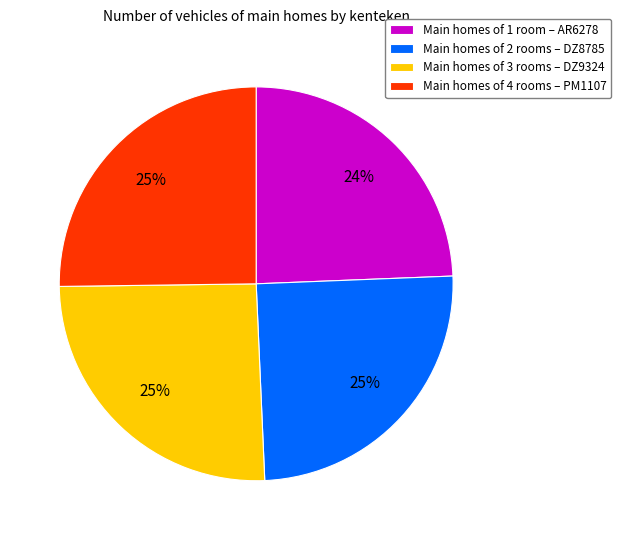

Does any single category account for the majority?

No